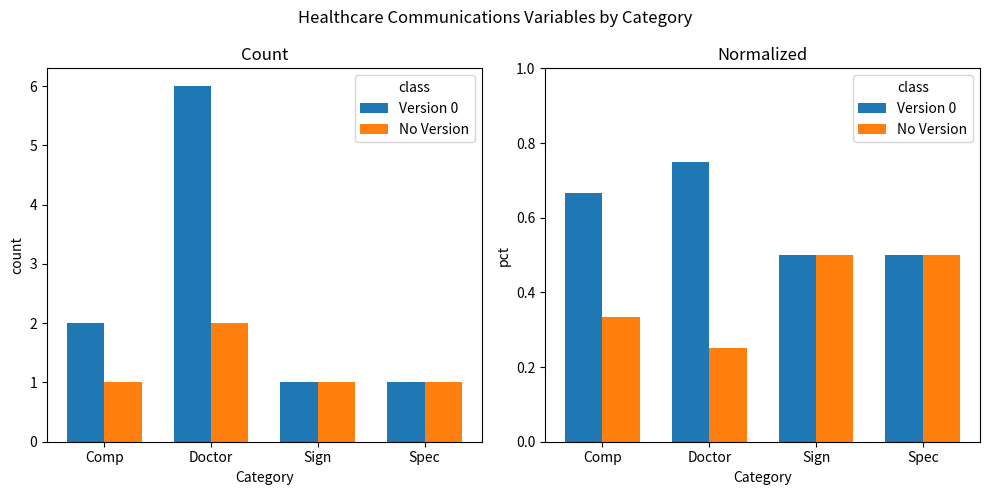

At which category does the chart reach its minimum across all series?

Doctor